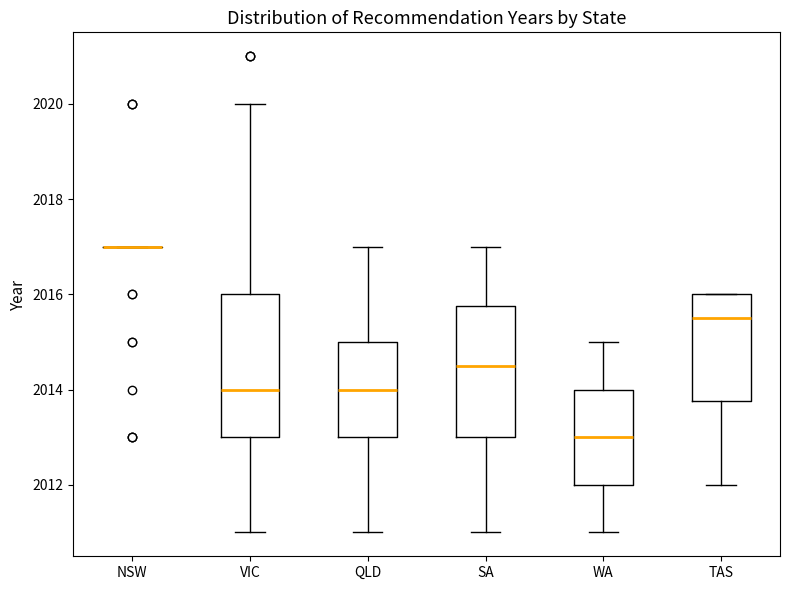

Reading left to right, read every box against the y-axis: the position of its median line, the range the box covers, and the ends of its whiskers. The values are not printed on the chart, so give them approximately, as read against the axis.

NSW: box collapsed to a line at 2017.0, whiskers 2017.0 to 2017.0
VIC: median 2014.0, box 2013.0 to 2016.0, whiskers 2011.0 to 2020.0
QLD: median 2014.0, box 2013.0 to 2015.0, whiskers 2011.0 to 2017.0
SA: median 2014.6, box 2013.0 to 2015.8, whiskers 2011.0 to 2017.0
WA: median 2013.0, box 2012.0 to 2014.0, whiskers 2011.0 to 2015.0
TAS: median 2015.6, box 2013.8 to 2016.0, whiskers 2012.0 to 2016.0